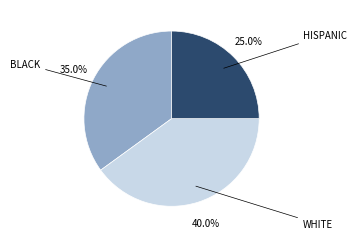

Count the number of slices in the pie.

3